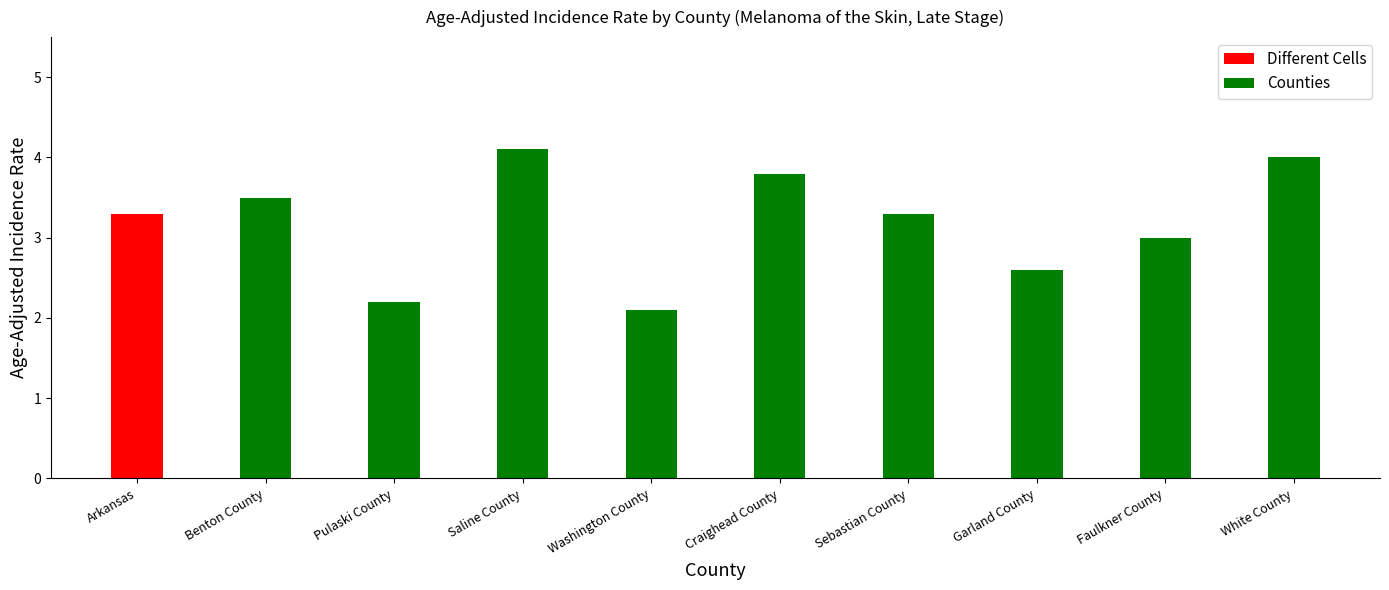

What is the average value?

3.2